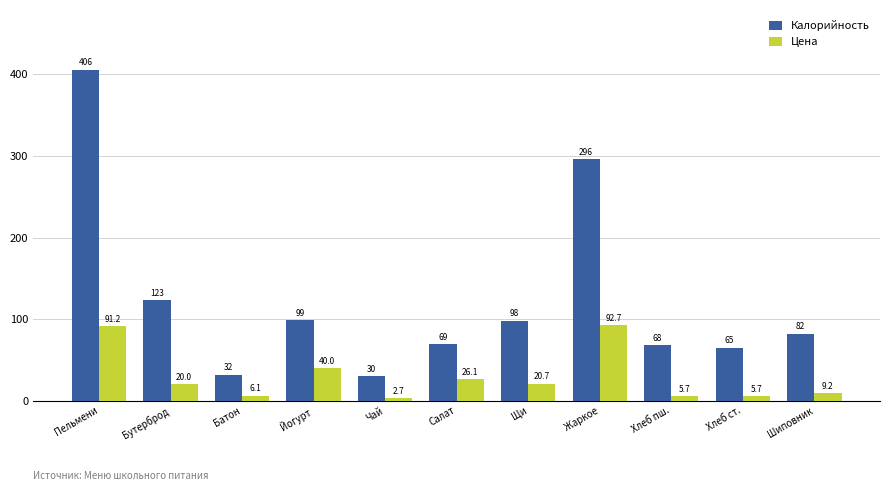

Rank the series by their average value, from lowest to highest.

Цена, Калорийность